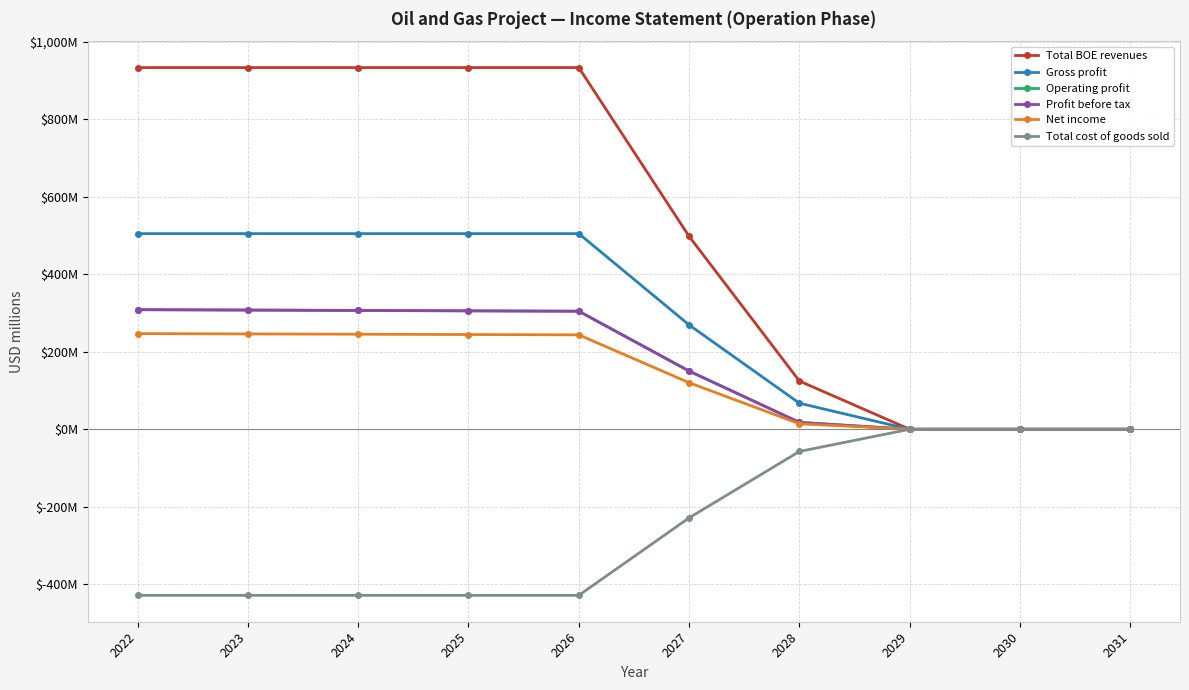

Is this an area chart (filled region under the line)?

No